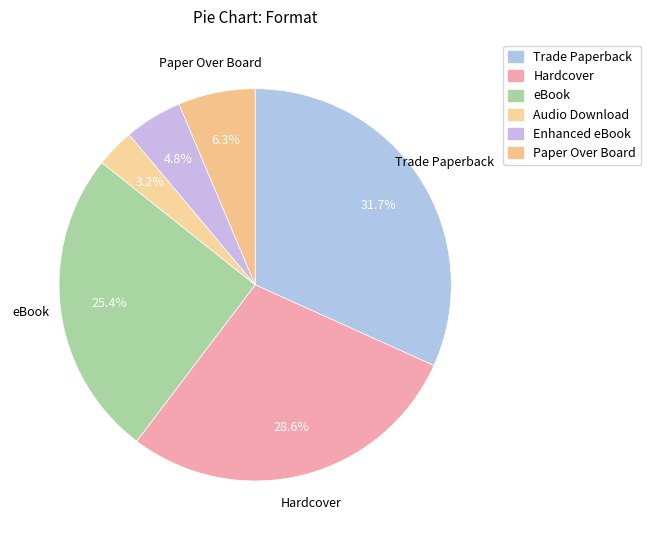

How many segments does this pie chart have?

6